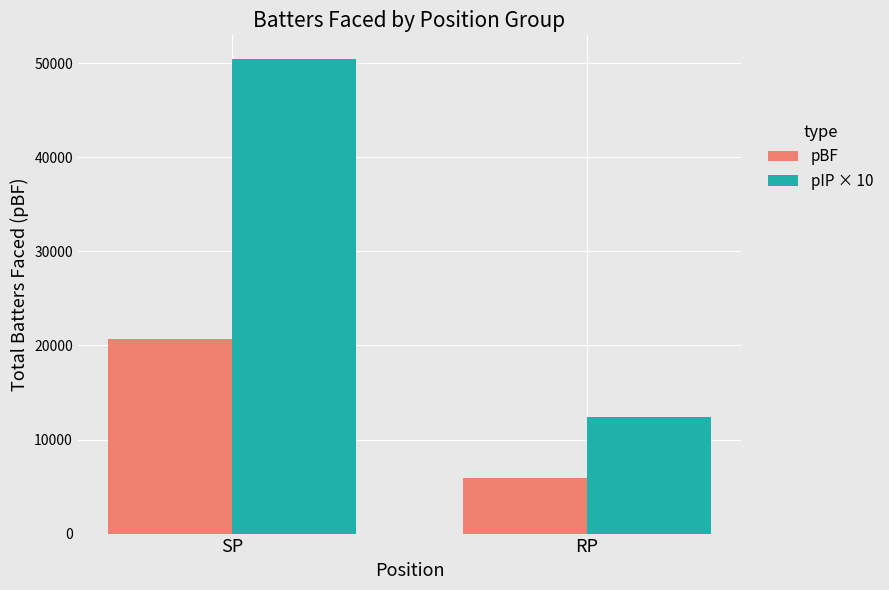

At which label is pIP × 10 closest to 31428?

RP